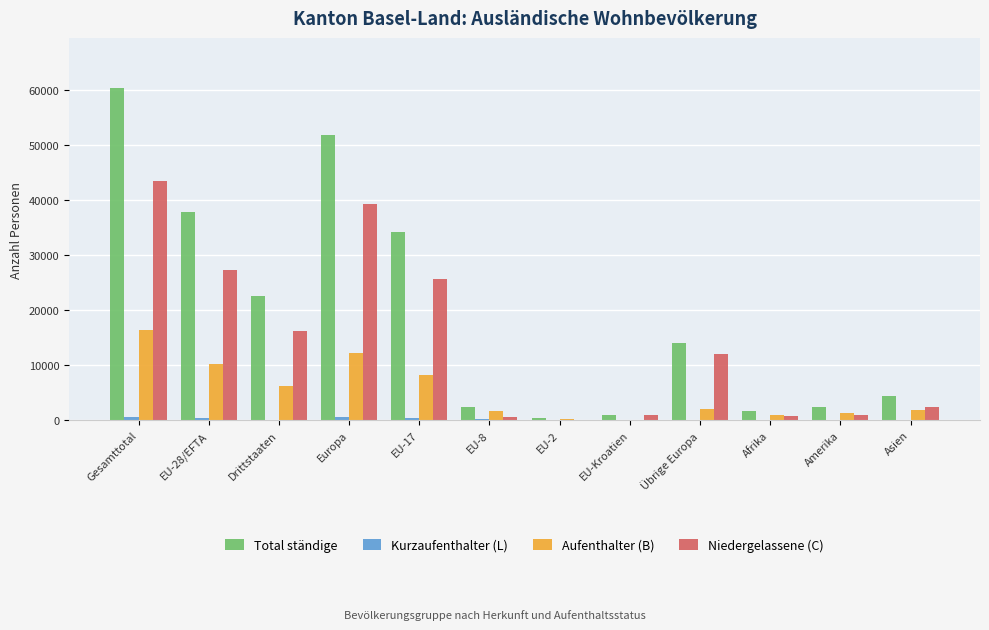

The value of Niedergelassene (C) at Europa is 39236. True or false?

True